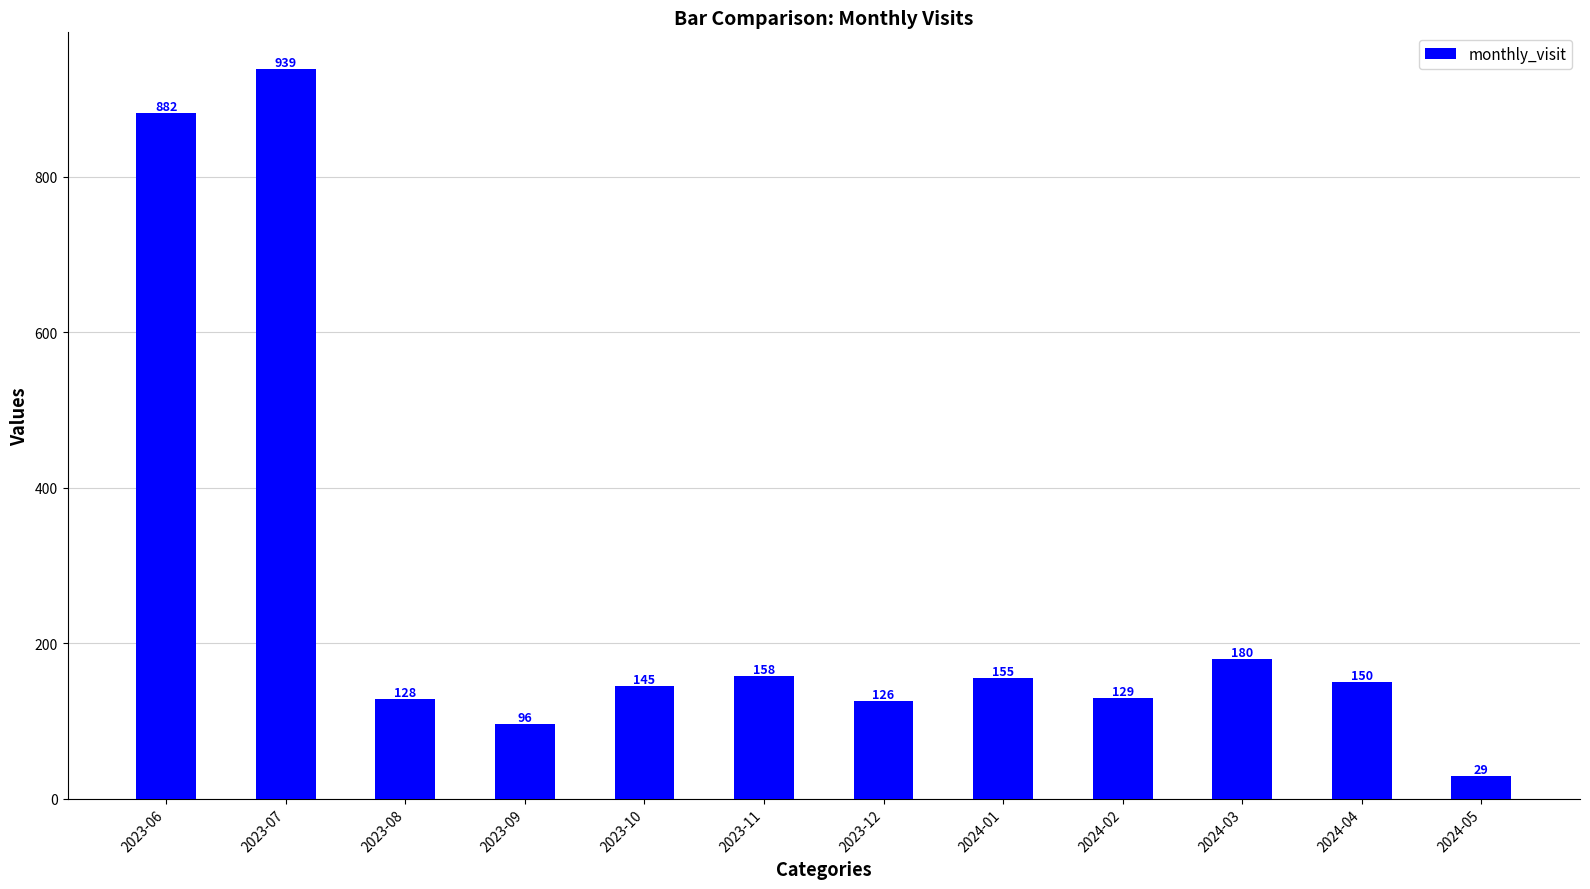

What is the ratio of the value at 2023-07 to the value at 2024-03?

5.2